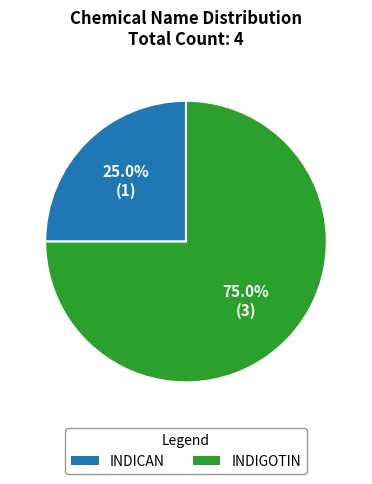

Rank the categories by value from lowest to highest.

INDICAN, INDIGOTIN